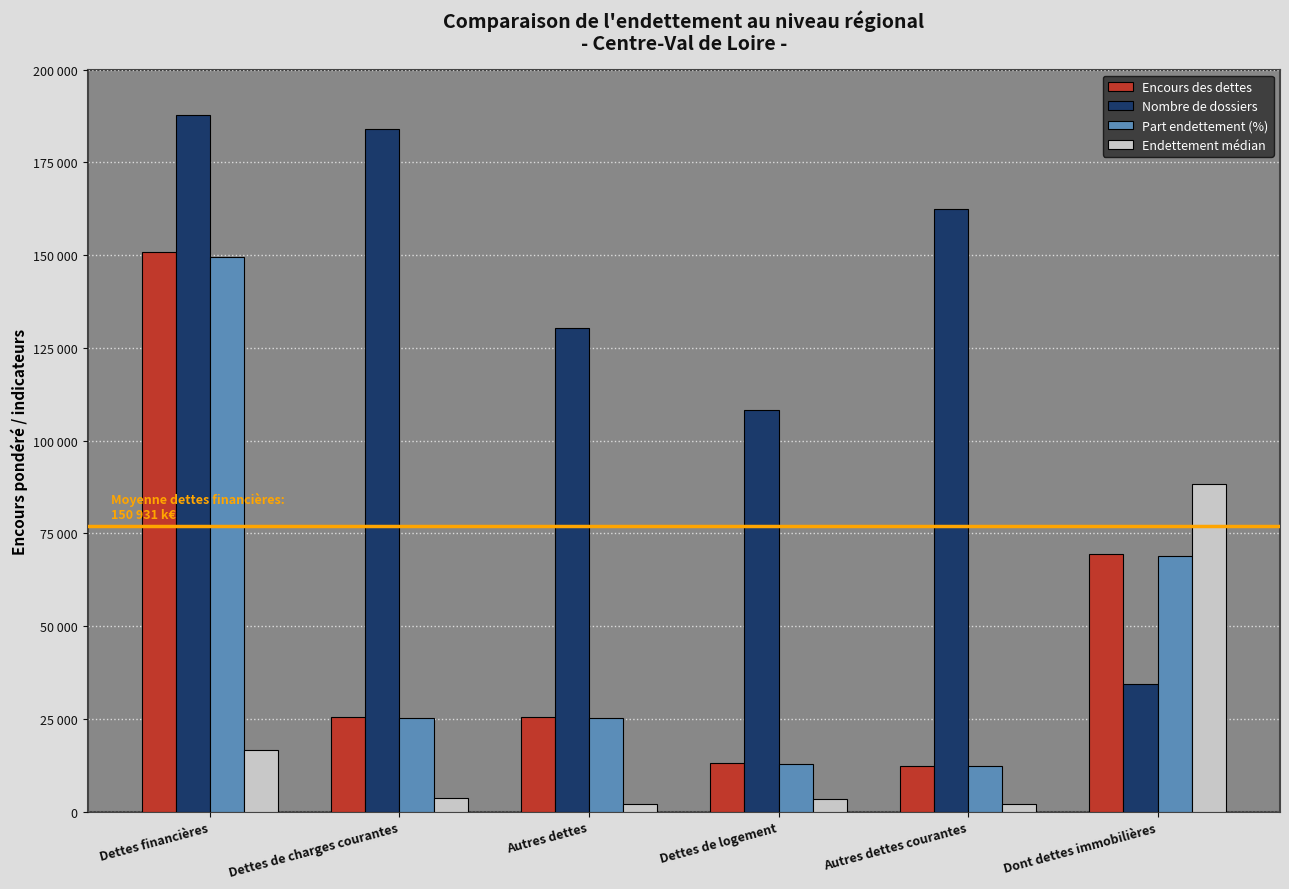

At which label does Part endettement (%) reach its peak?

Dettes financières